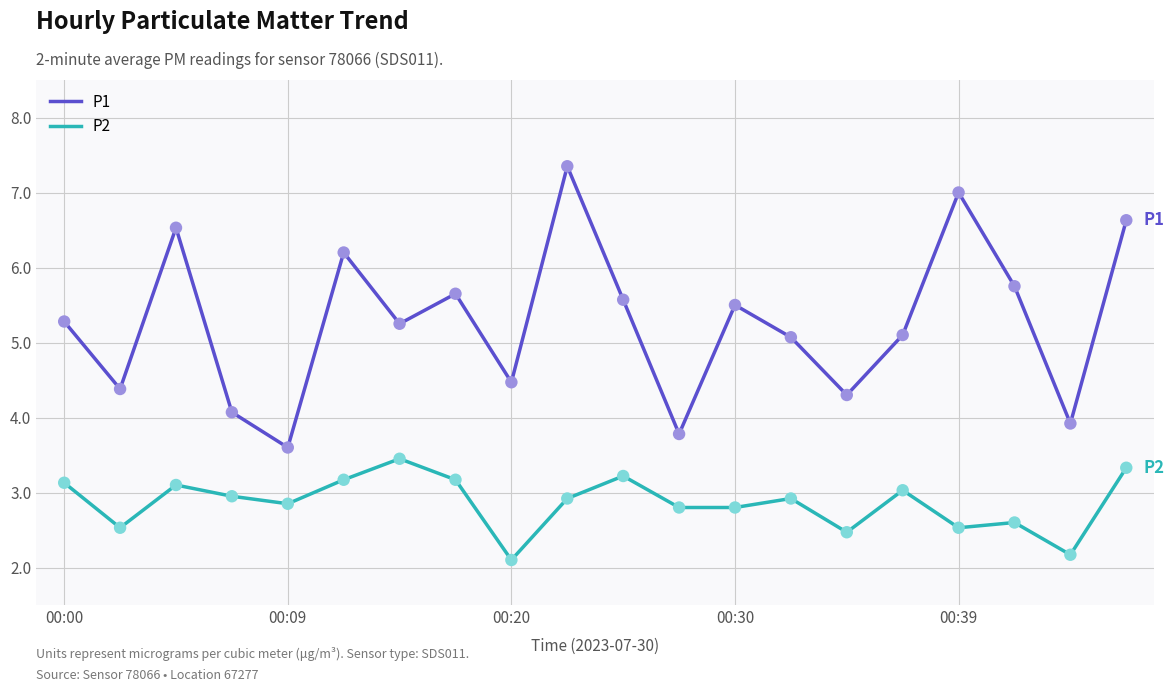

Which series has the largest range (max minus min)?

P1